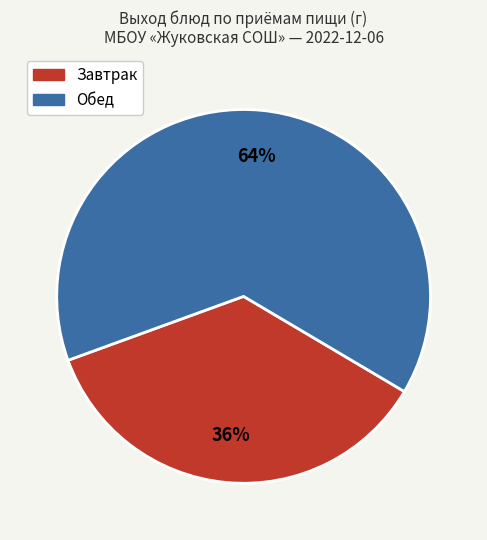

Does any single category account for the majority?

Yes